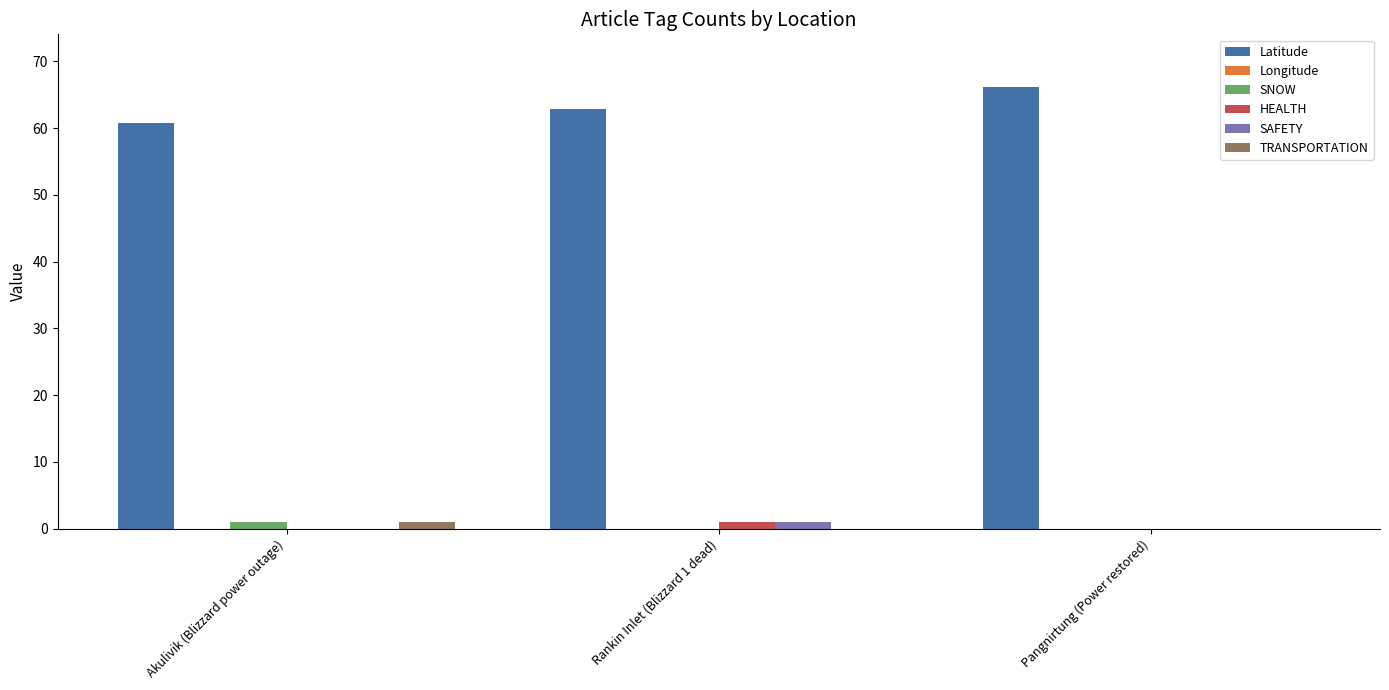

What is the average value of the TRANSPORTATION series?

0.3